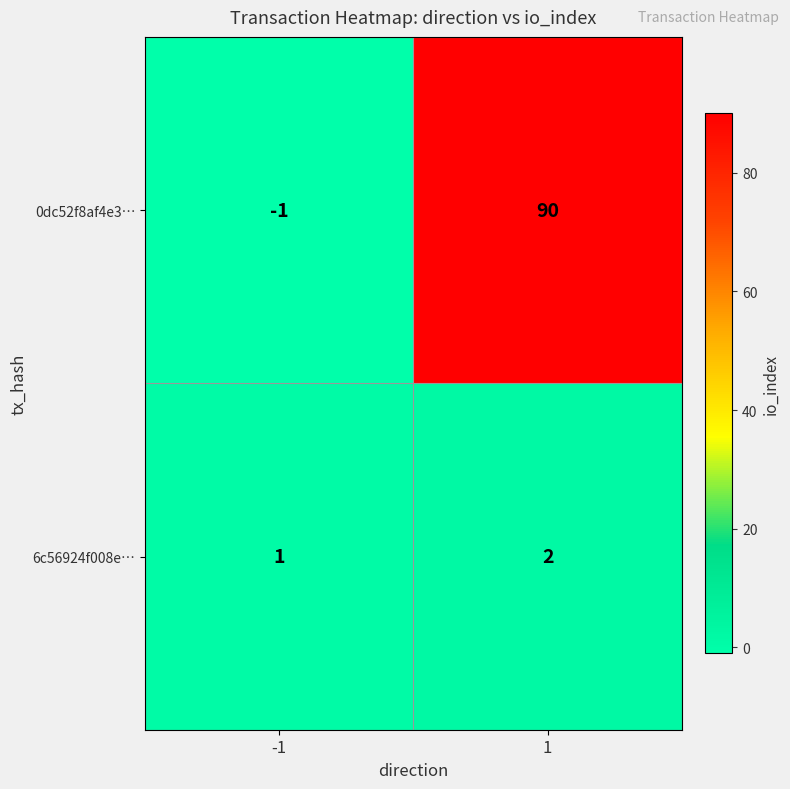

What is the spread (max minus min) of values at -1?

2